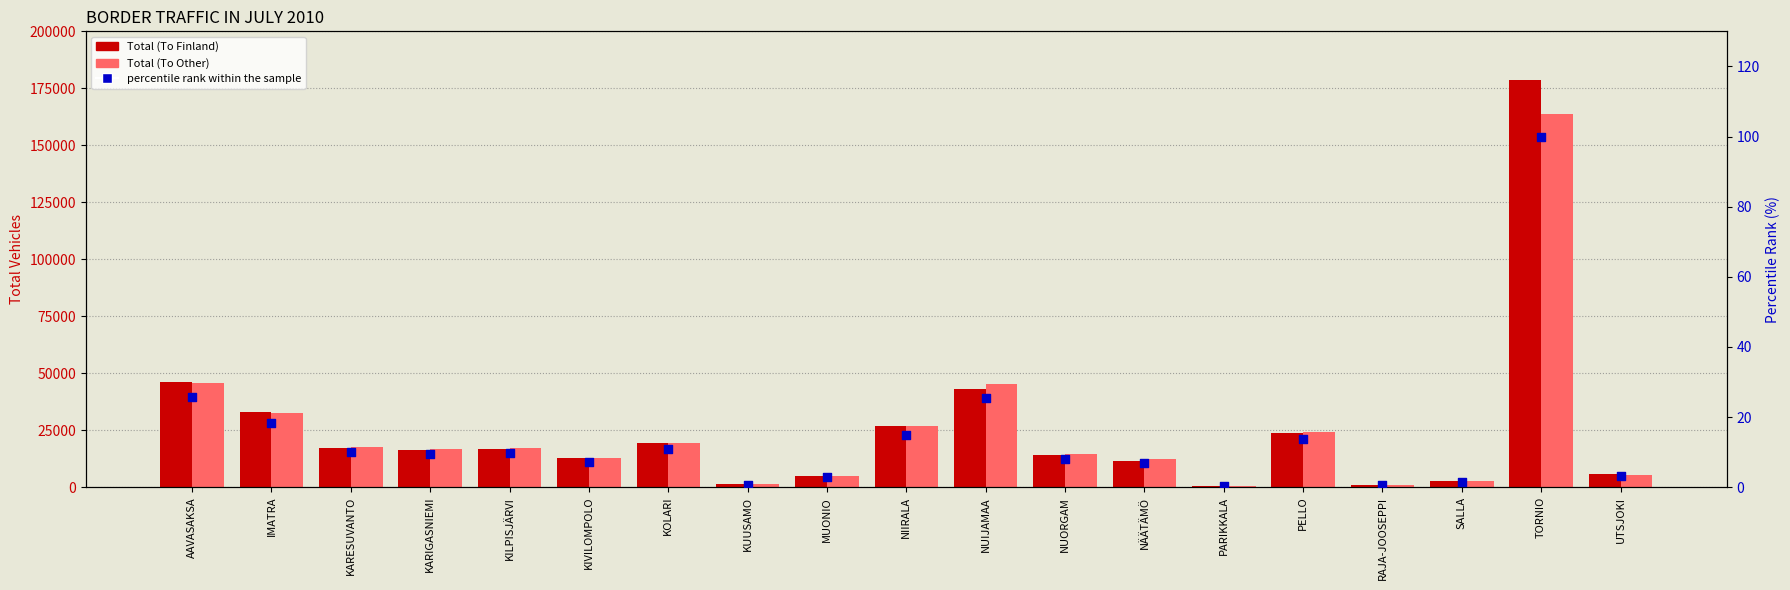

At which category is the sum across all series the highest?

TORNIO